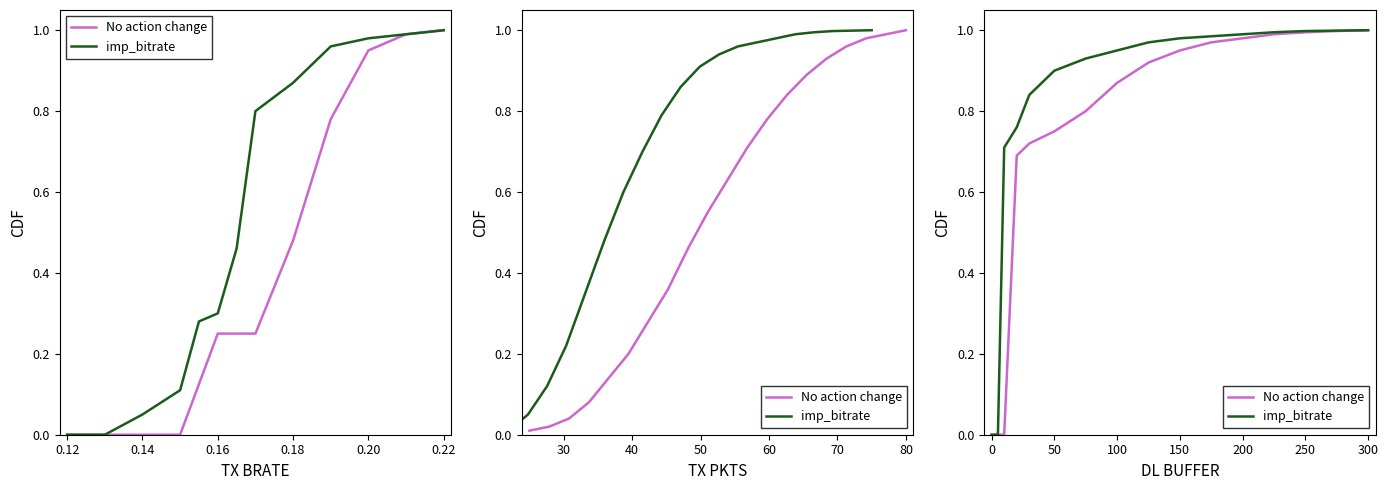

How many lines are shown in the chart?

2